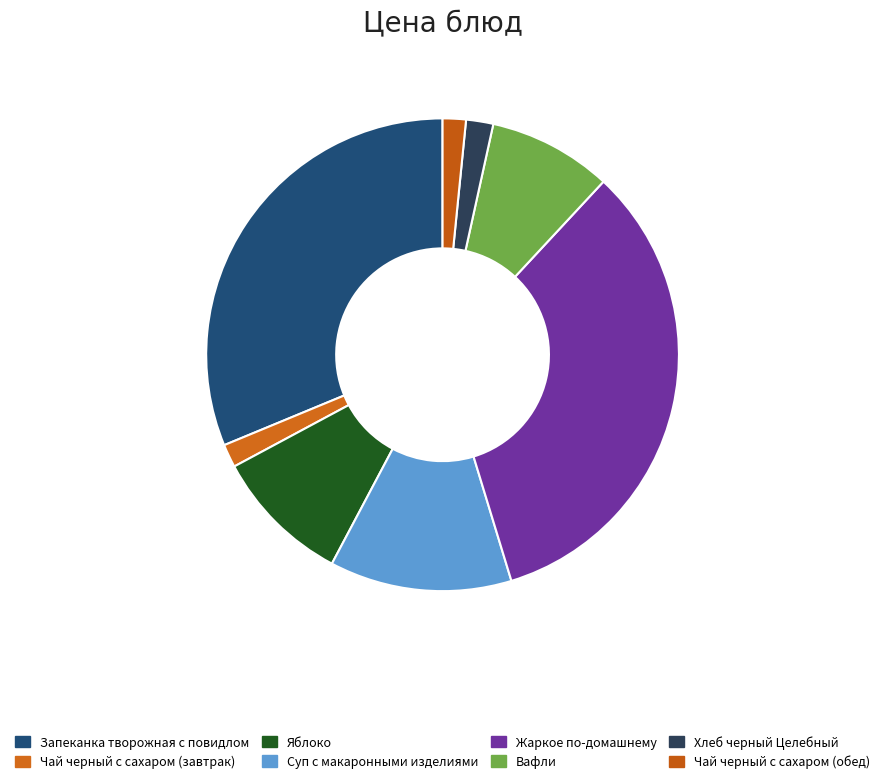

To the nearest percent, what portion does Вафли represent?

8%